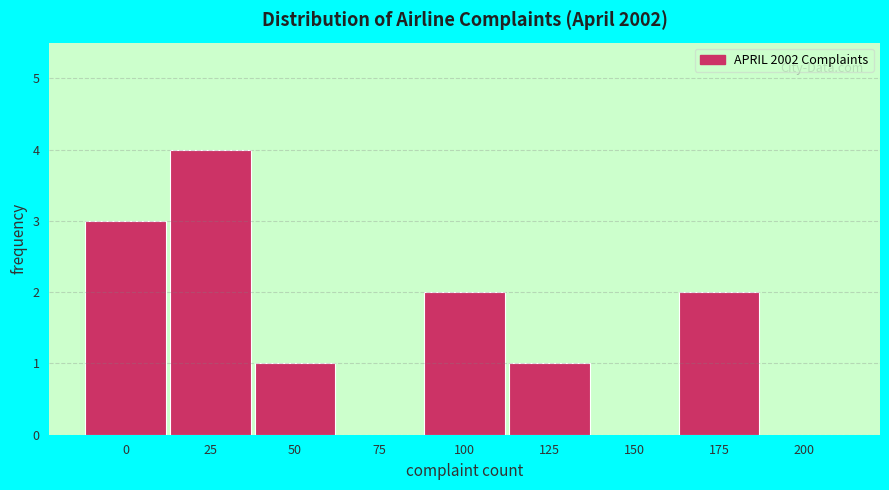

Reading left to right, what are all the values shown in this chart?

0=3	25=4	50=1	75=0	100=2	125=1	150=0	175=2	200=0